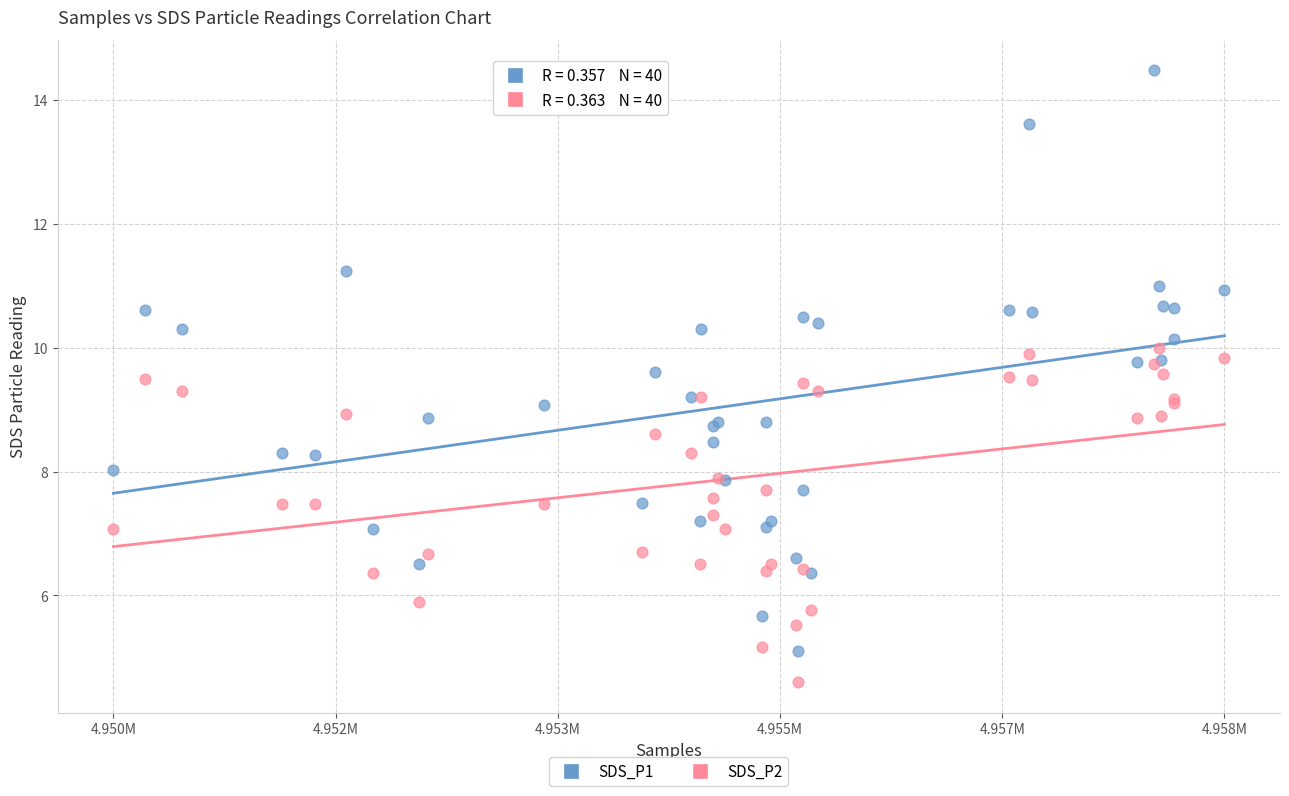

Which series contains the highest Y value?

SDS_P1